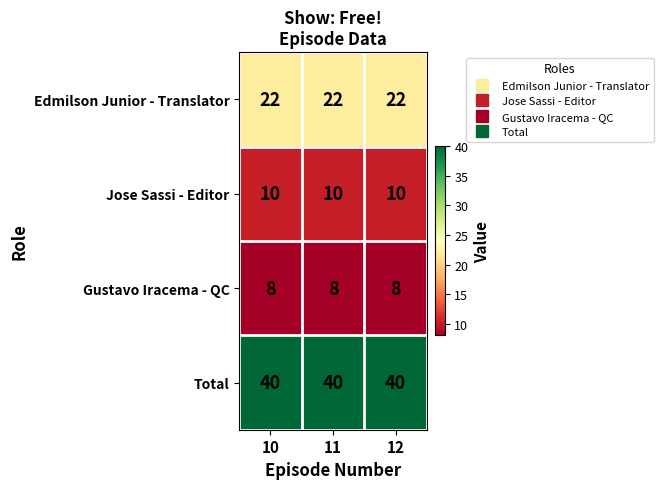

What is the approximate value of Edmilson Junior - Translator at 10?

22